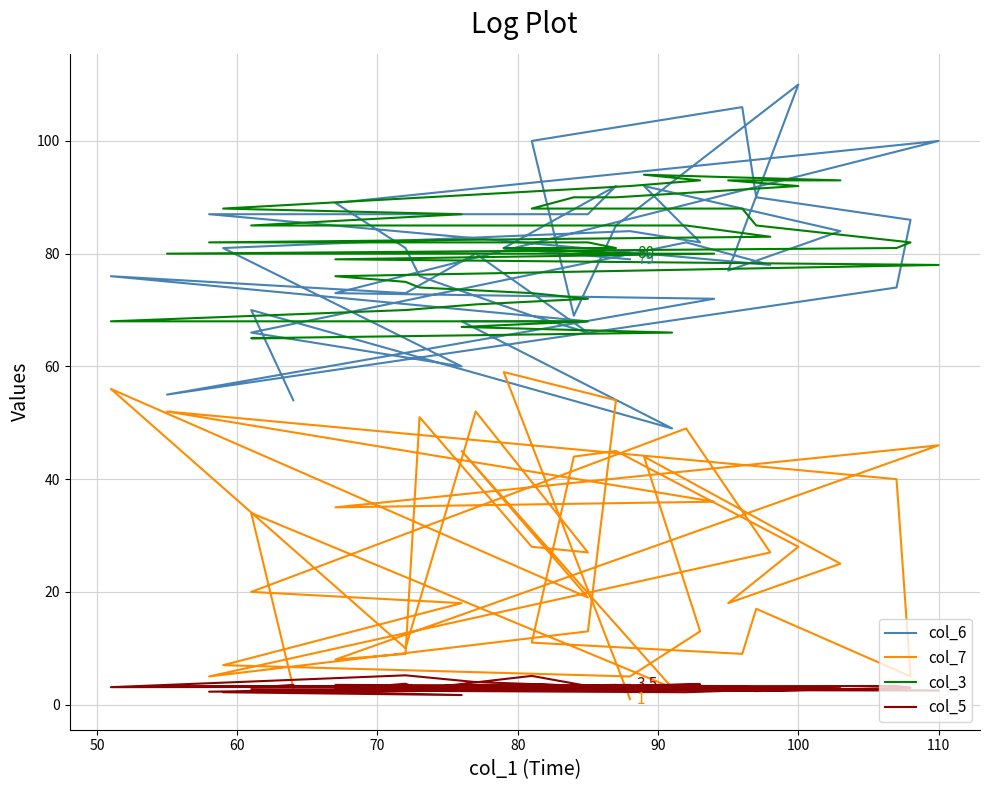

What is the minimum value shown in the chart?

1.0